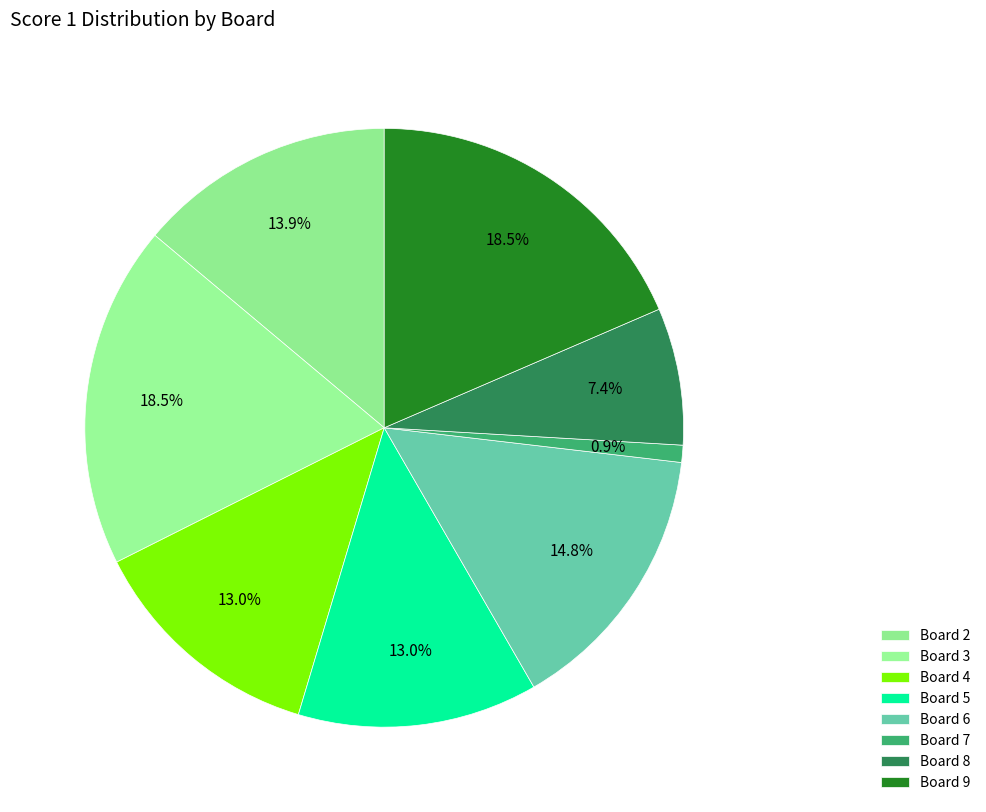

How many slices are in this pie chart?

8